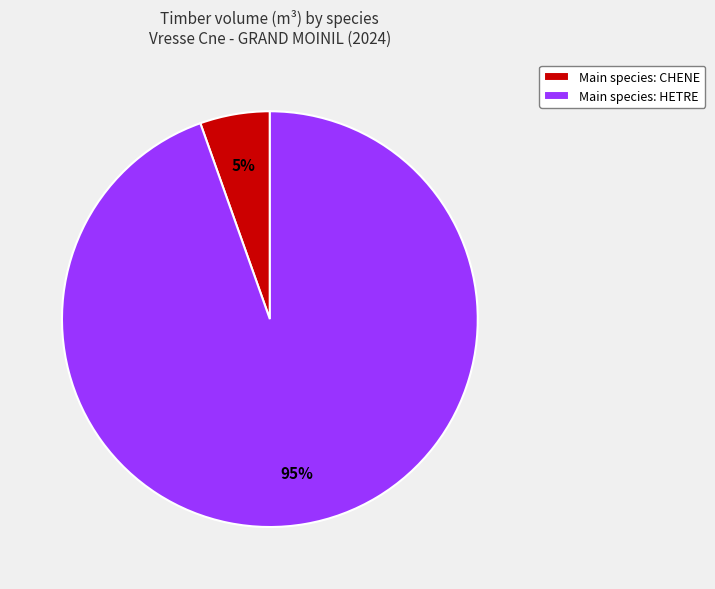

How many slices are in this pie chart?

2